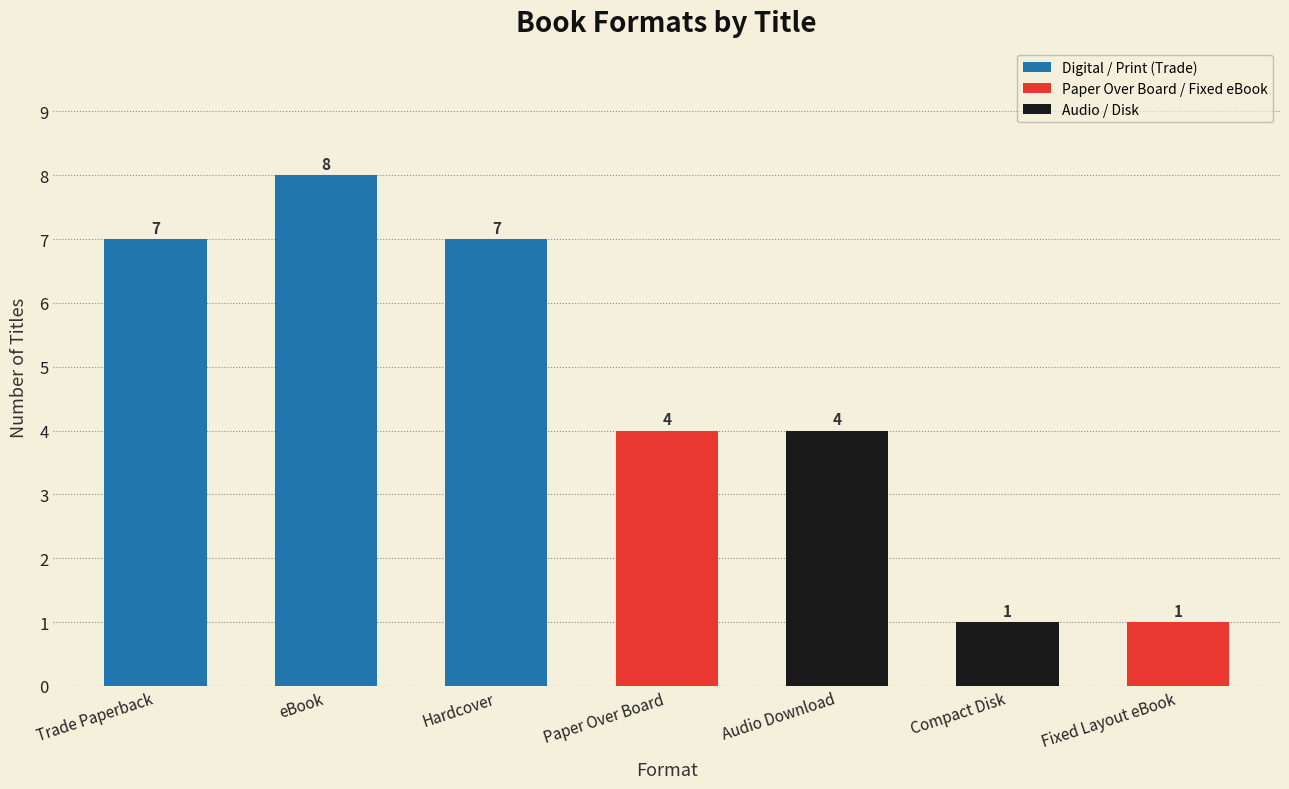

Is it true that the value at Paper Over Board is 2?

False